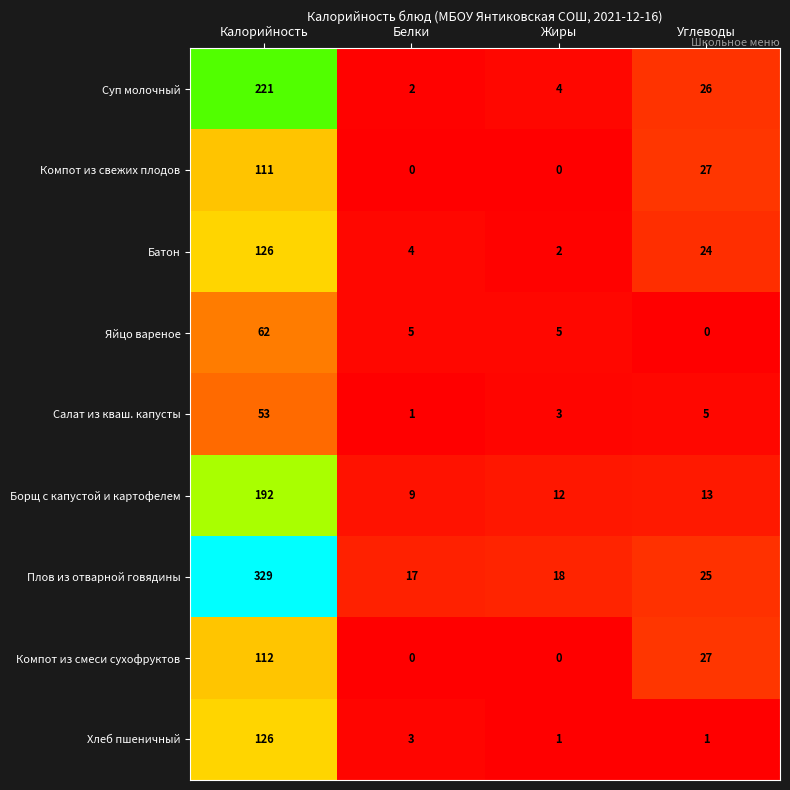

What is the difference between the maximum and minimum values in the Компот из смеси сухофруктов series?

112